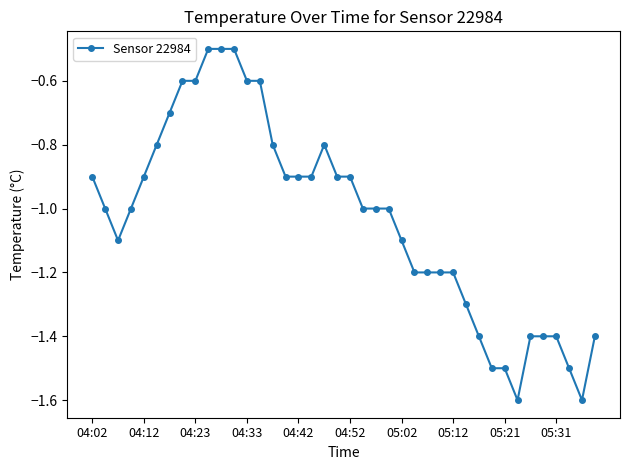

What is the smallest value displayed?

-1.6